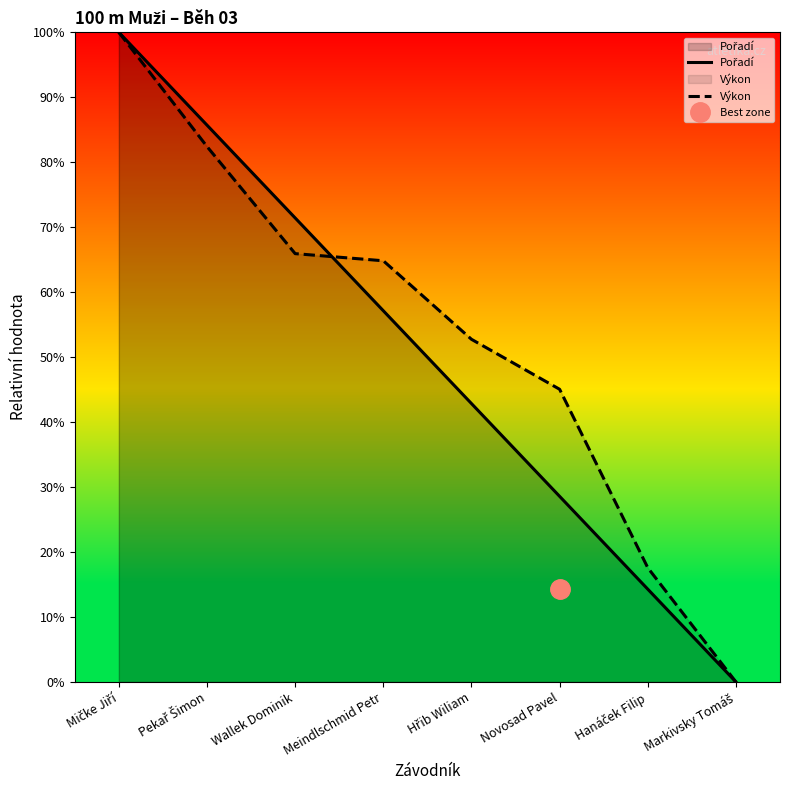

Does the chart display data point markers on the line(s)?

No